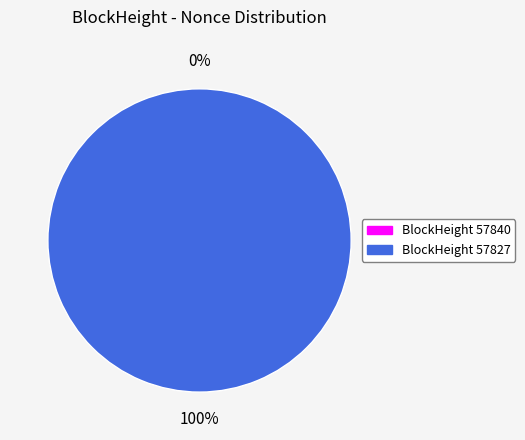

Which slice is the largest?

57827